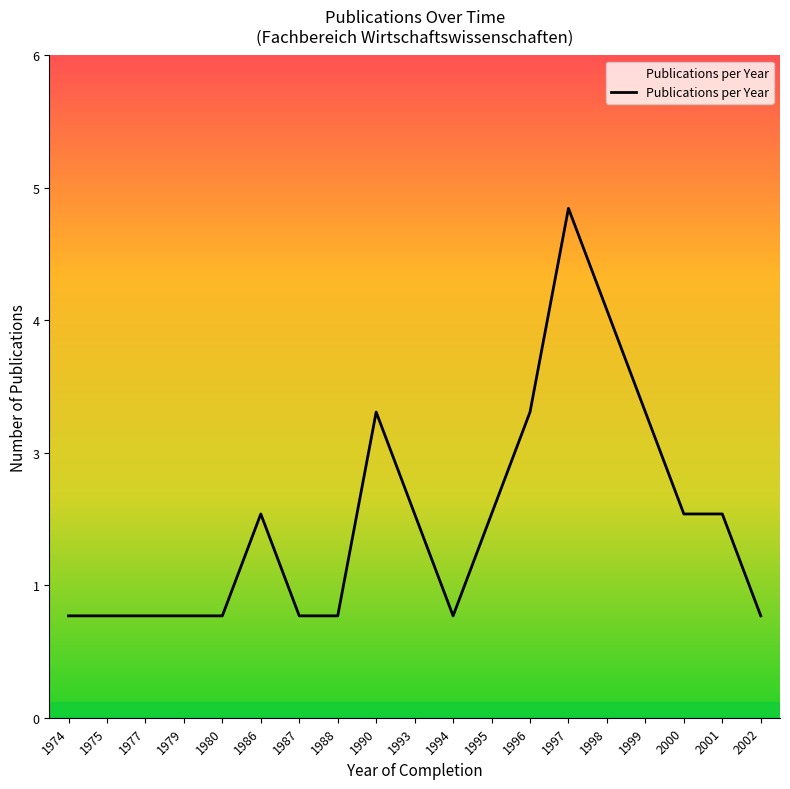

The chart shows a value of 1 at 1993. True or false?

False